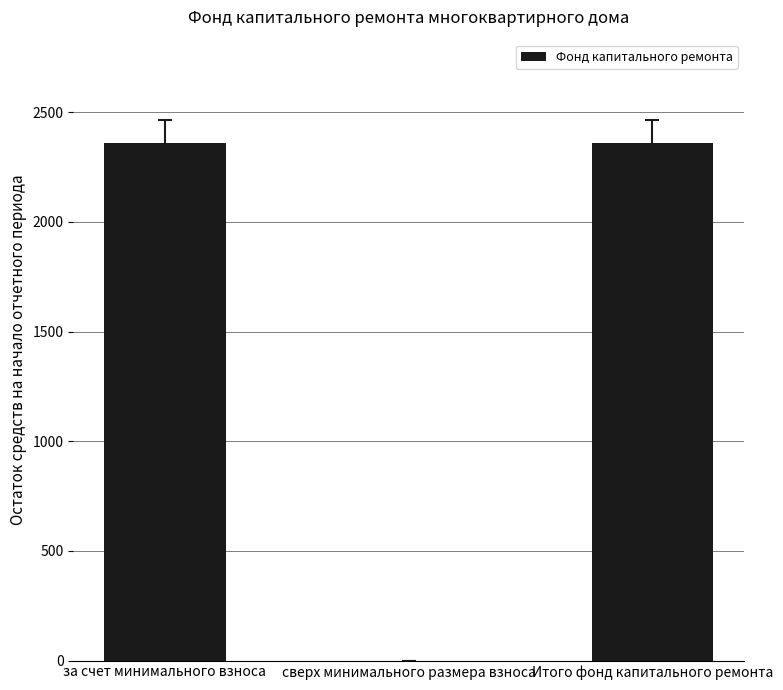

What is the change in value from сверх минимального размера взноса to Итого фонд капитального ремонта?

+2358.6